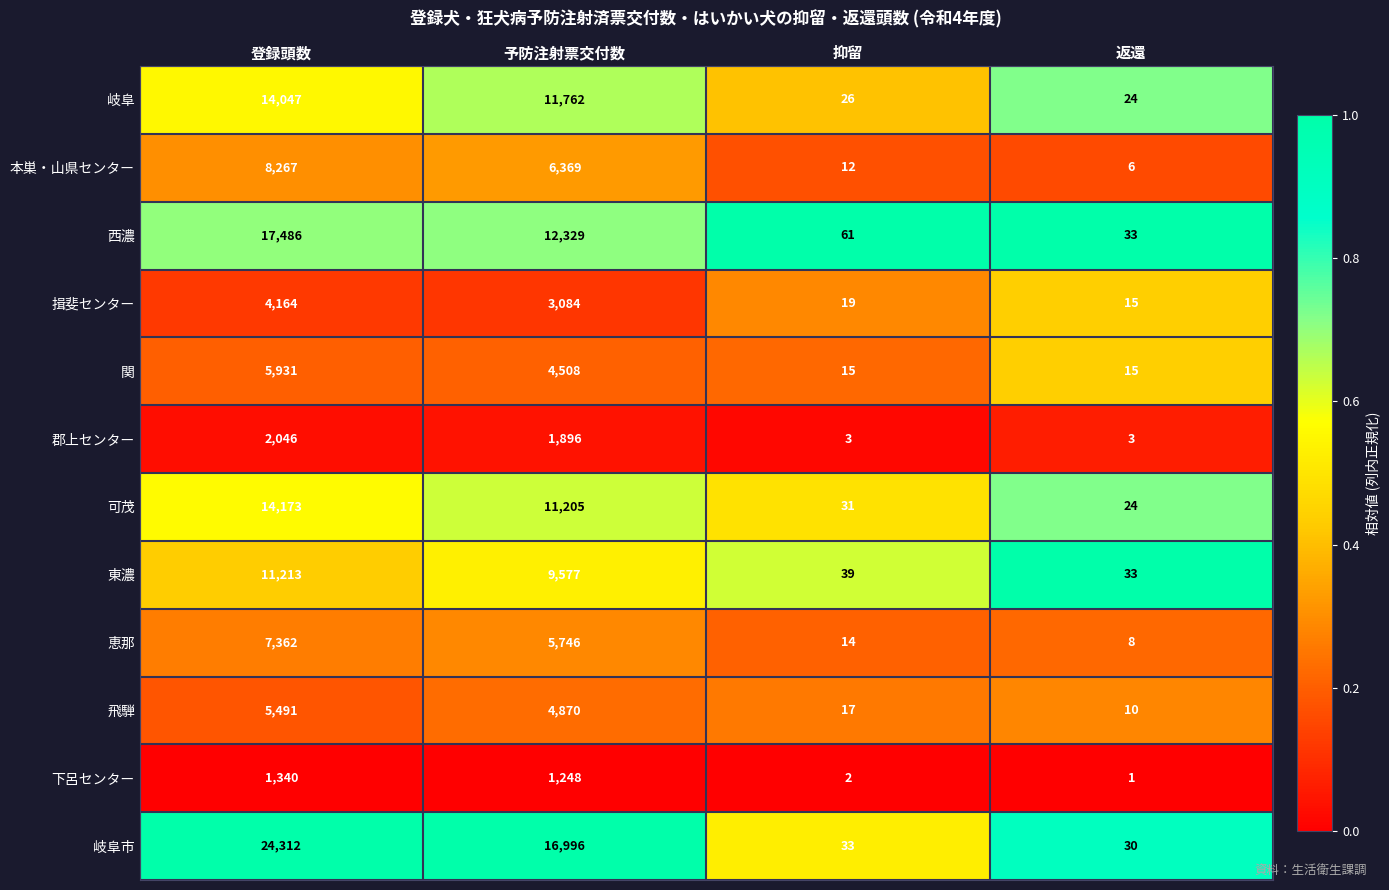

How many categories are shown in the chart?

4